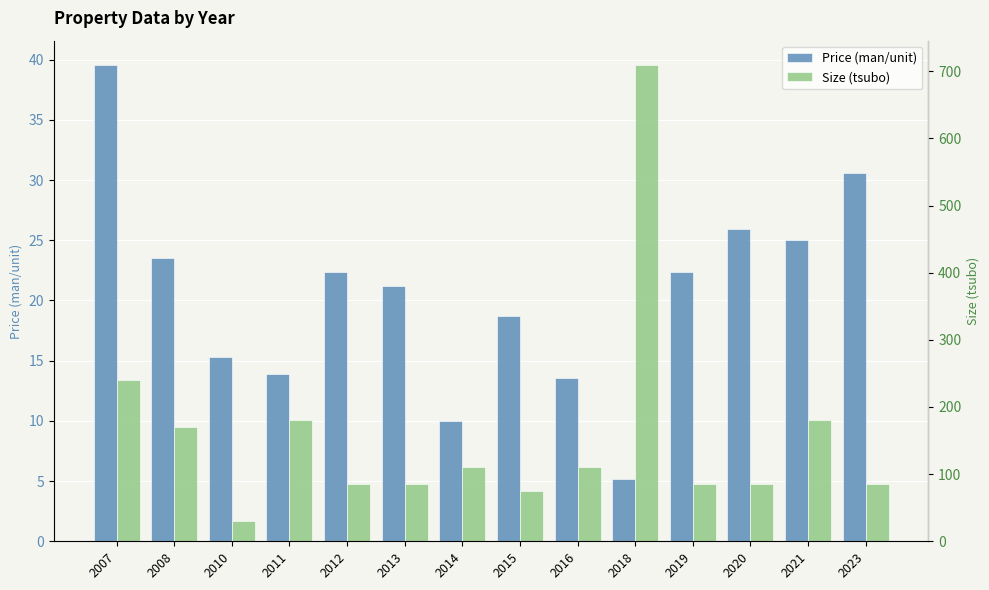

True or false: Size (tsubo) has a value of 58.5 at 2014.

False